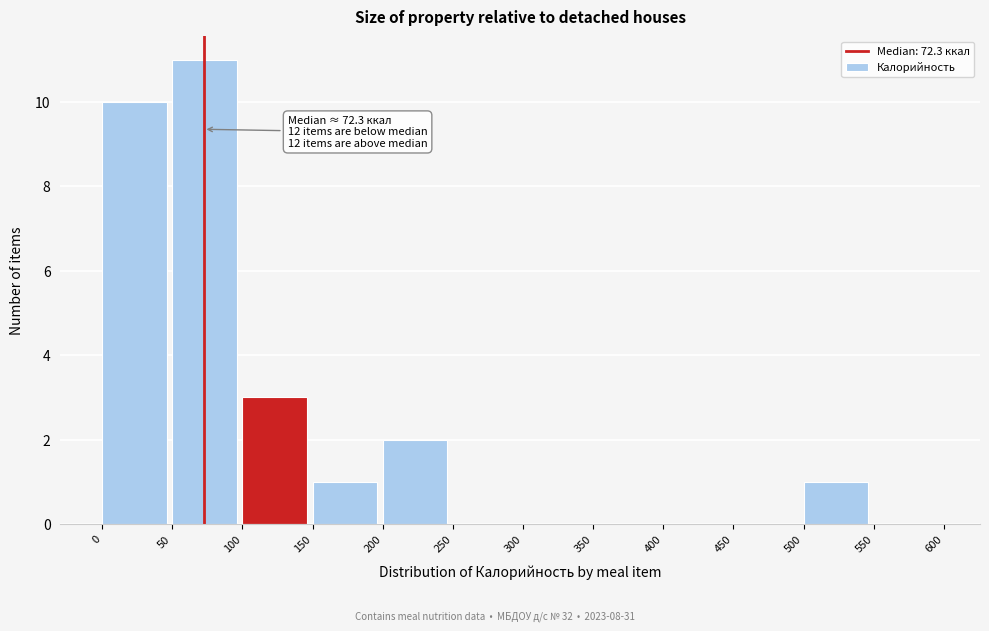

Over which range of the x-axis is the bar tallest?

50 to 100